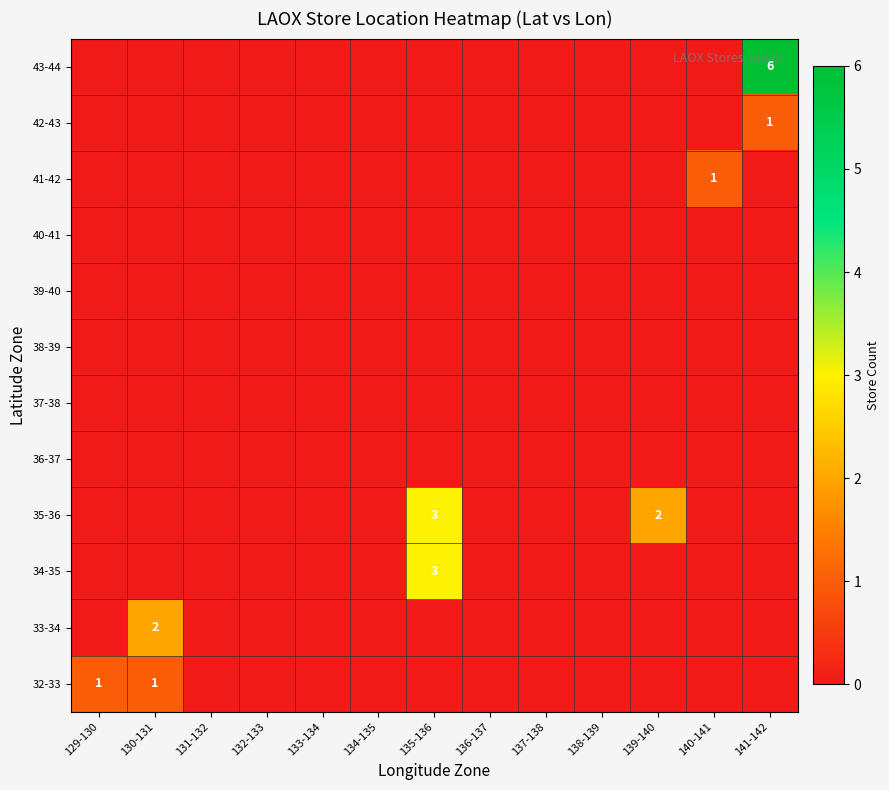

What is the sum of all 41-42 values?

1